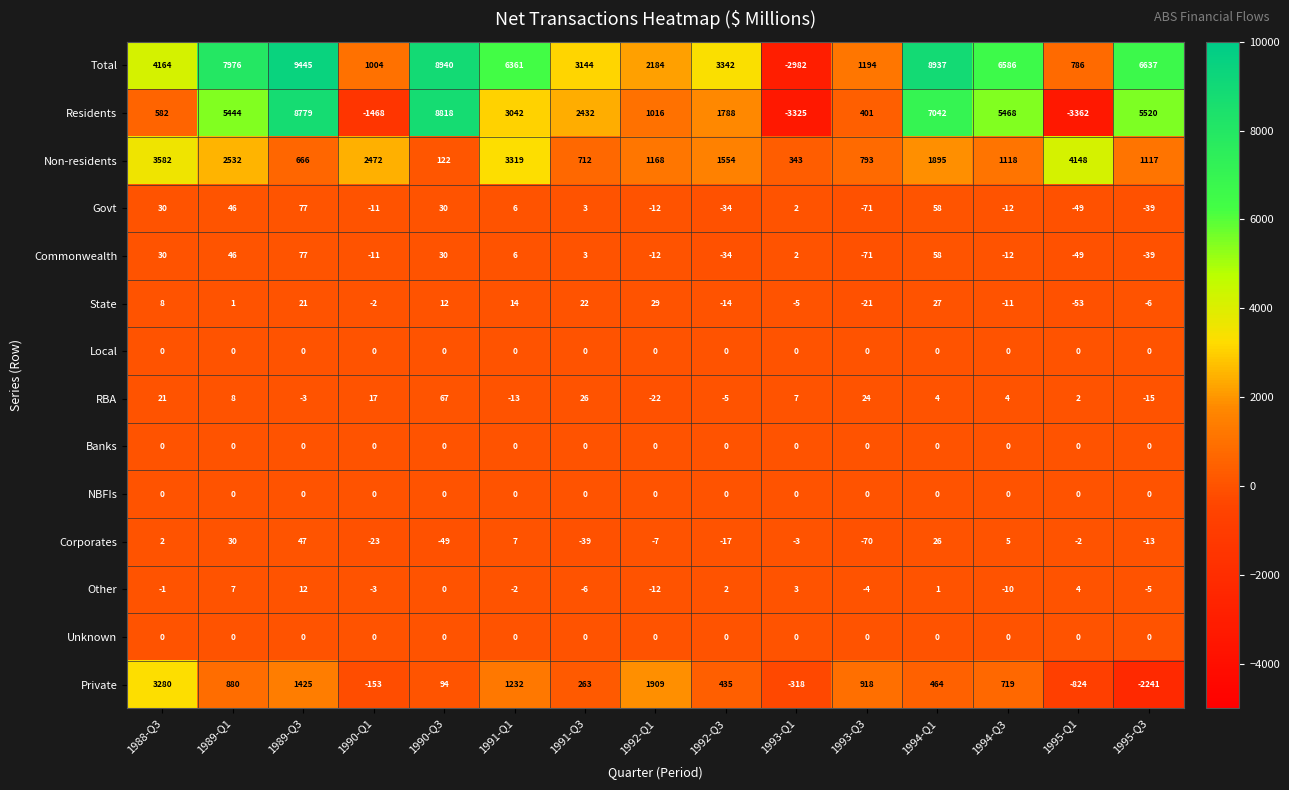

The Other series shows -6 at 1992-Q1. True or false?

False